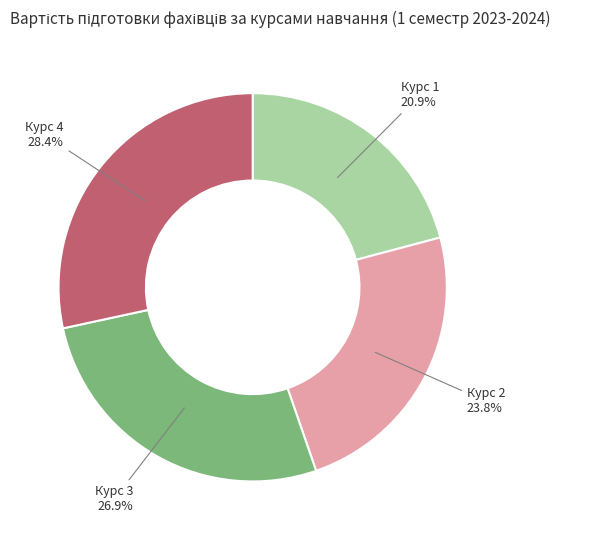

Count the number of slices in the pie.

4